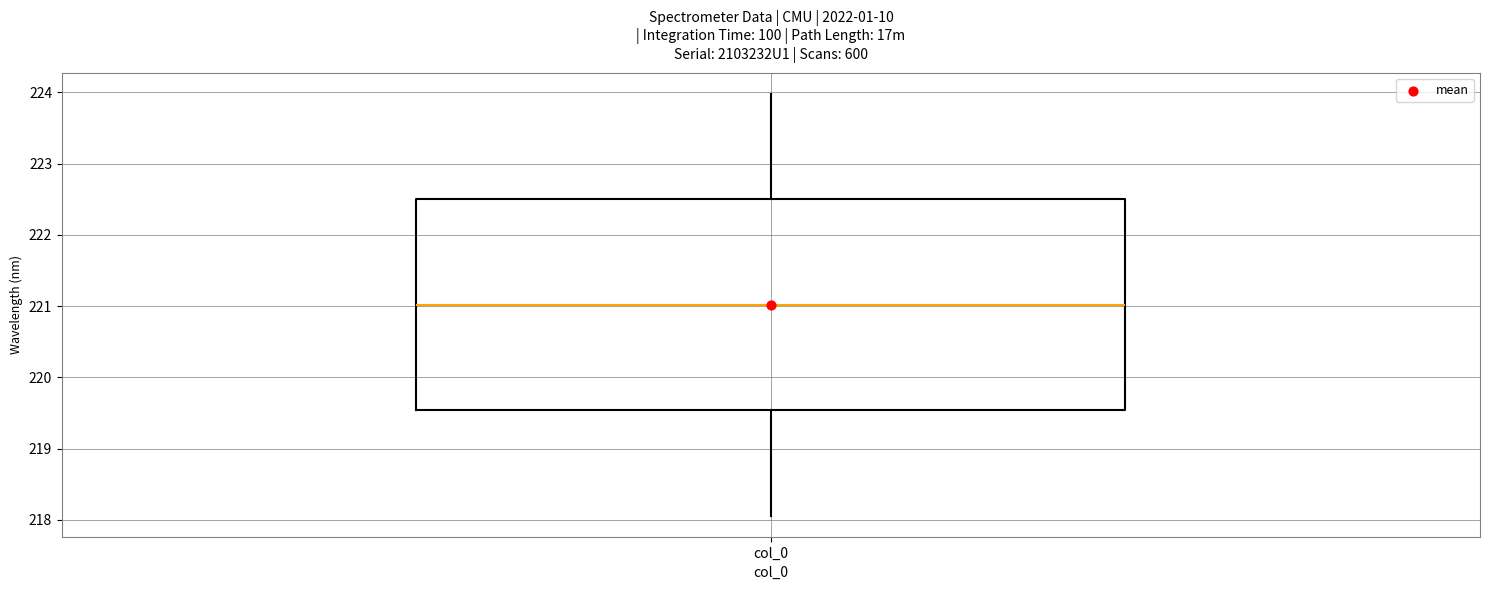

Transcribe this box plot: give where the median line is, the range the box spans, and where the two whiskers end, as read against the y-axis. The values are not printed on the chart, so give them approximately, as read against the axis.

median 221.0, box 219.5 to 222.5, whiskers 218.1 to 224.0